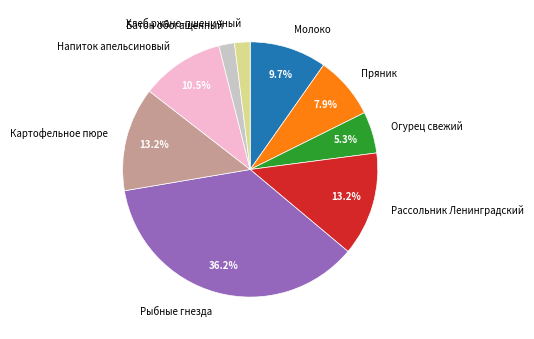

The Молоко slice represents 10% of the pie. True or false?

True